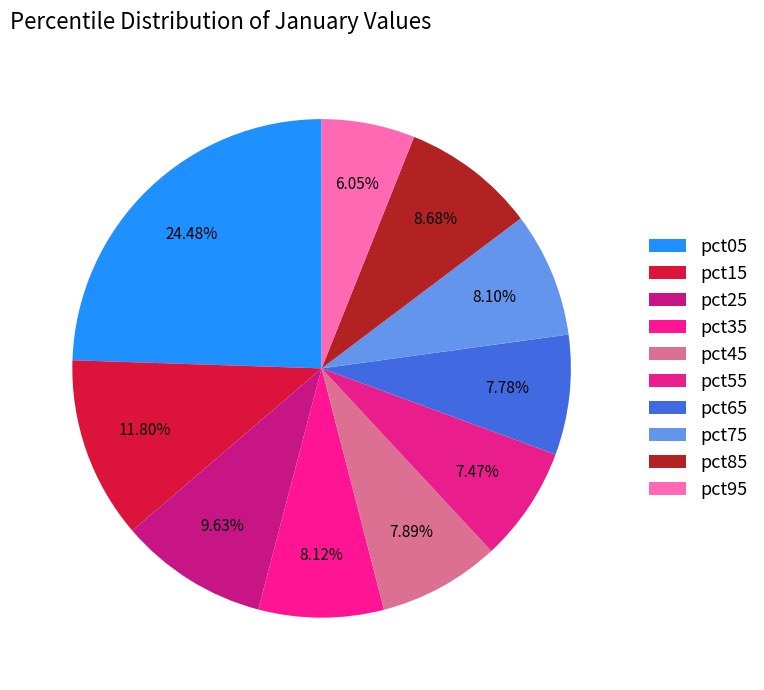

Which slice is the largest?

pct05